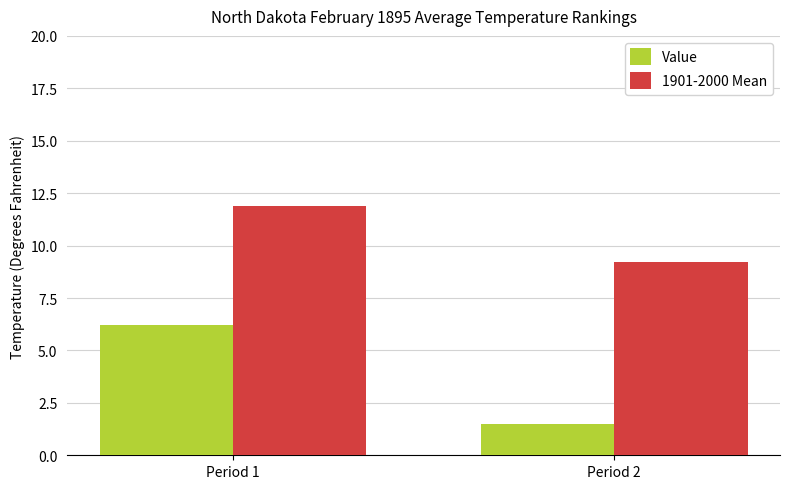

What value does the 1901-2000 Mean series have at Period 2?

9.2